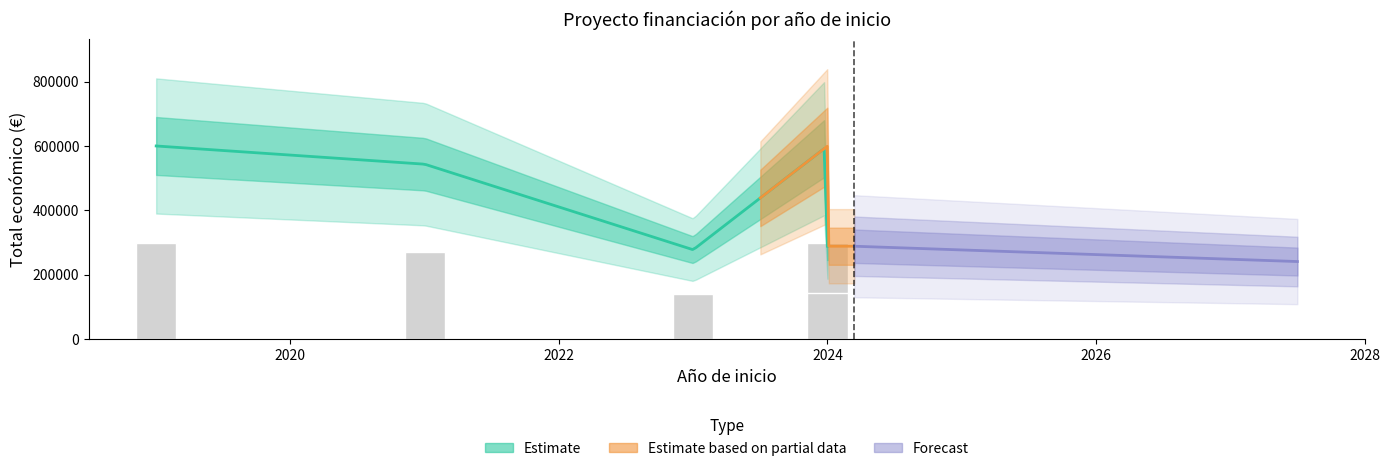

Between 2019 and 2024, which is larger?

2019